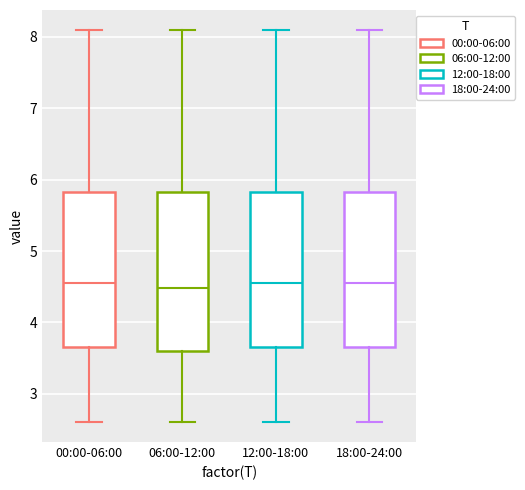

Reading left to right, read every box against the y-axis: the position of its median line, the range the box covers, and the ends of its whiskers. The values are not printed on the chart, so give them approximately, as read against the axis.

00:00-06:00: median 4.6, box 3.7 to 5.8, whiskers 2.6 to 8.1
06:00-12:00: median 4.5, box 3.6 to 5.8, whiskers 2.6 to 8.1
12:00-18:00: median 4.6, box 3.7 to 5.8, whiskers 2.6 to 8.1
18:00-24:00: median 4.6, box 3.7 to 5.8, whiskers 2.6 to 8.1